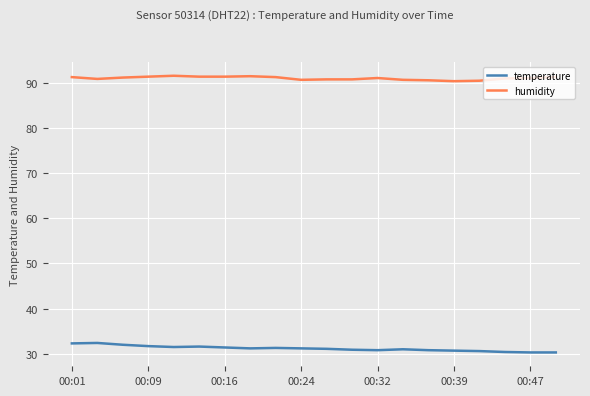

True or false: humidity and temperature intersect in this chart.

False